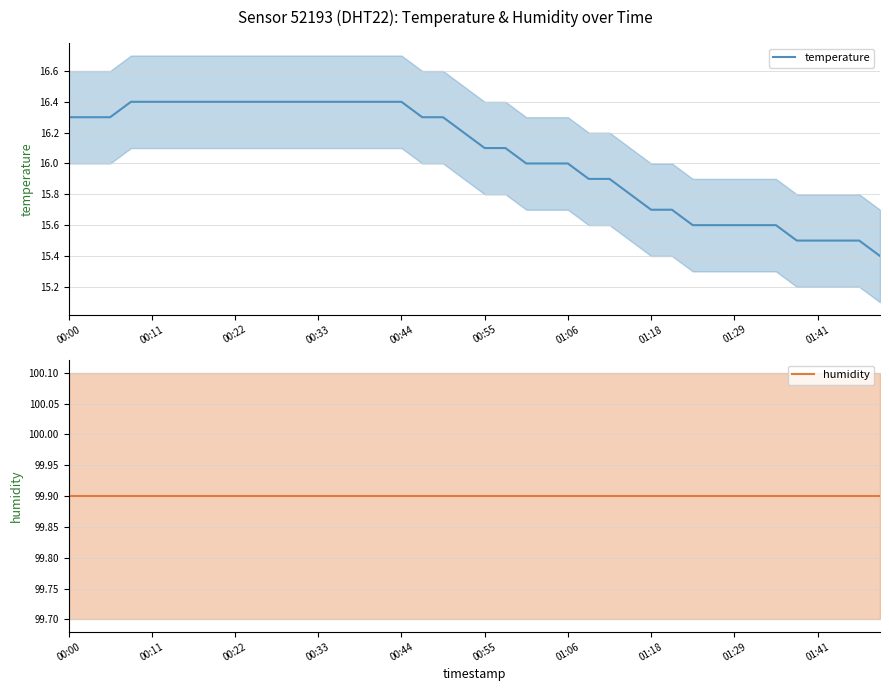

Which series has the largest total across all categories?

humidity